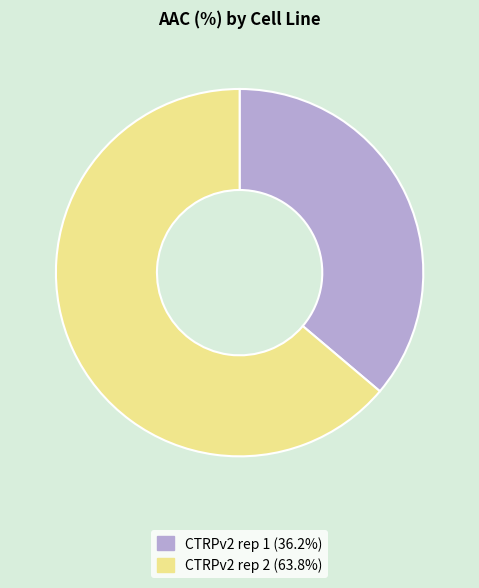

Which has a higher value, CTRPv2 rep 2 or CTRPv2 rep 1?

CTRPv2 rep 2